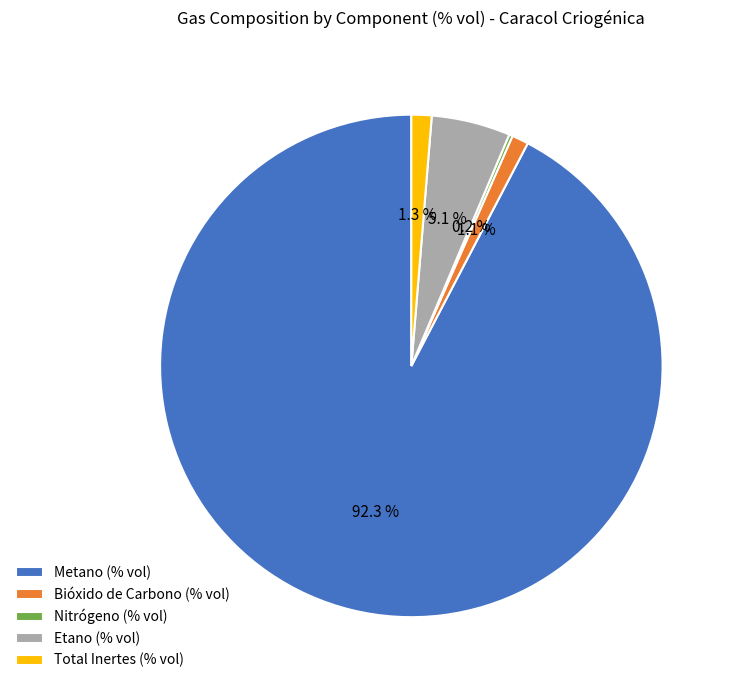

What is the total percentage of Metano (% vol) and Etano (% vol)?

97.4%